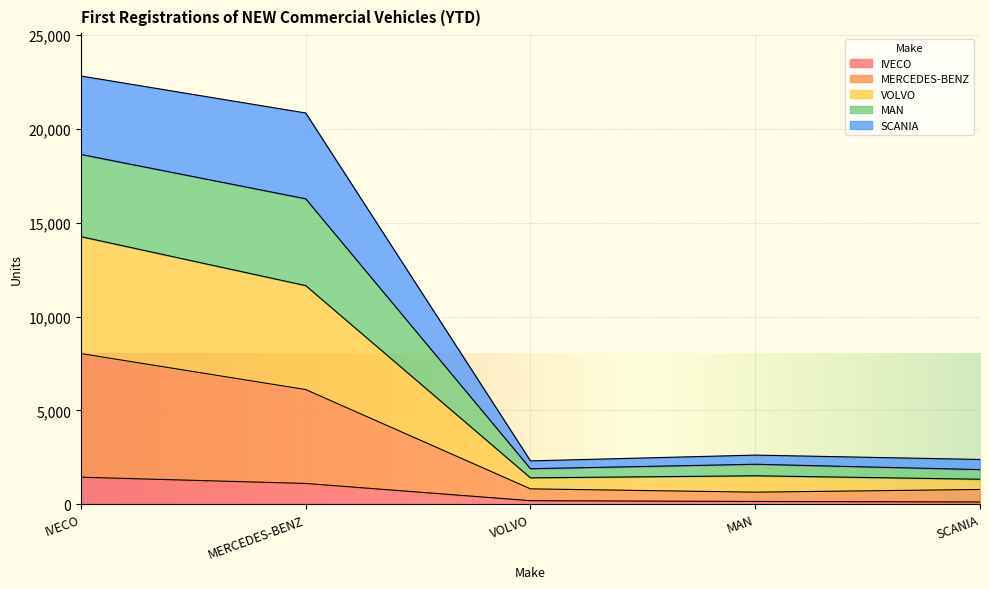

What is the highest value of the IVECO series?

1432